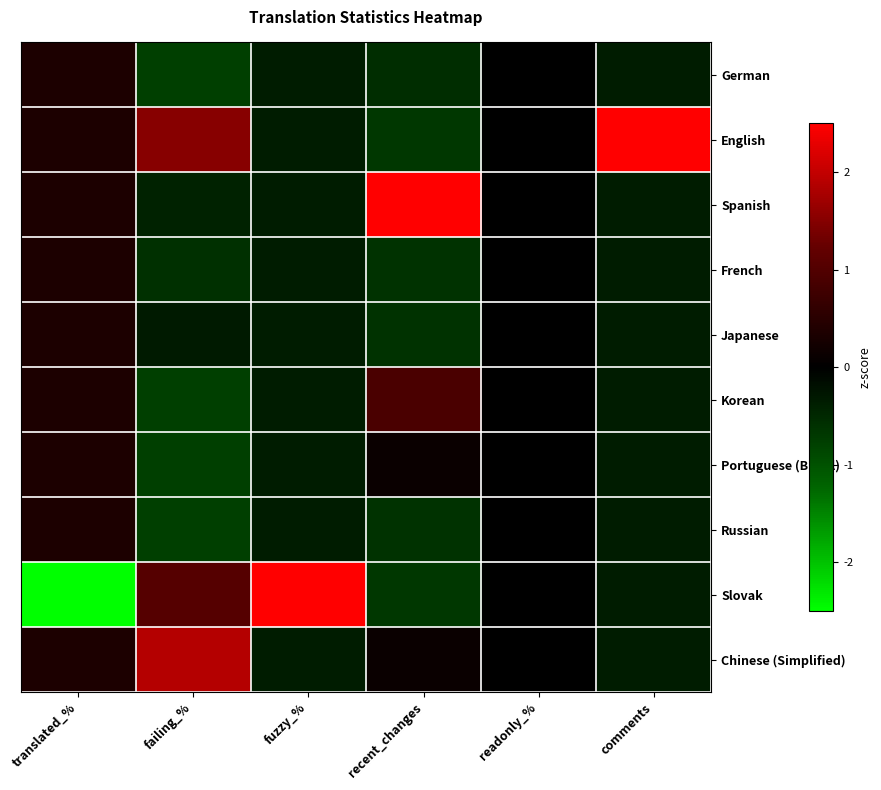

Between recent_changes and failing_%, which is larger?

recent_changes